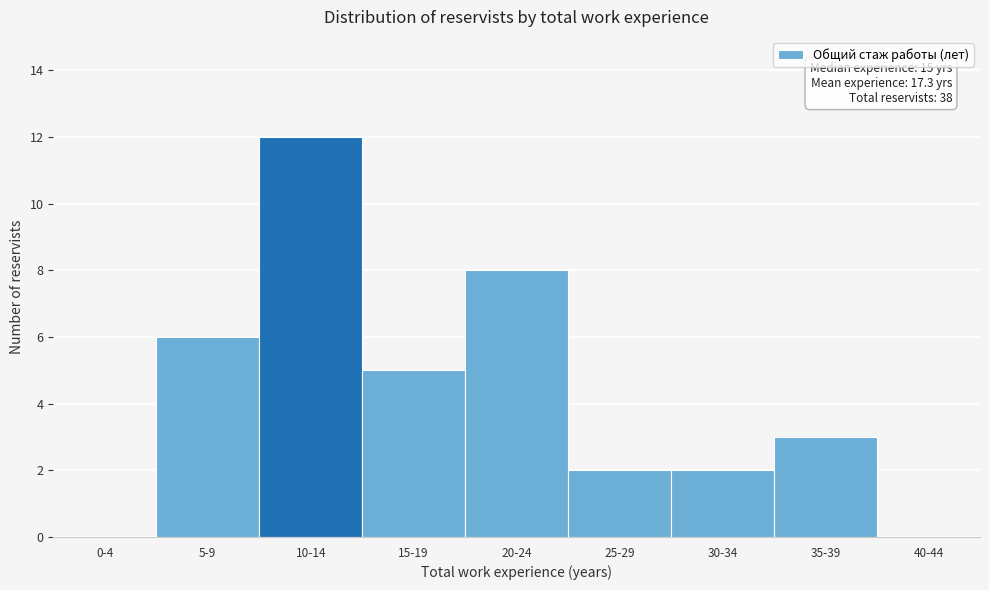

Reading right to left, transcribe all the data shown in this chart.

40-44=0	35-39=3	30-34=2	25-29=2	20-24=8	15-19=5	10-14=12	5-9=6	0-4=0